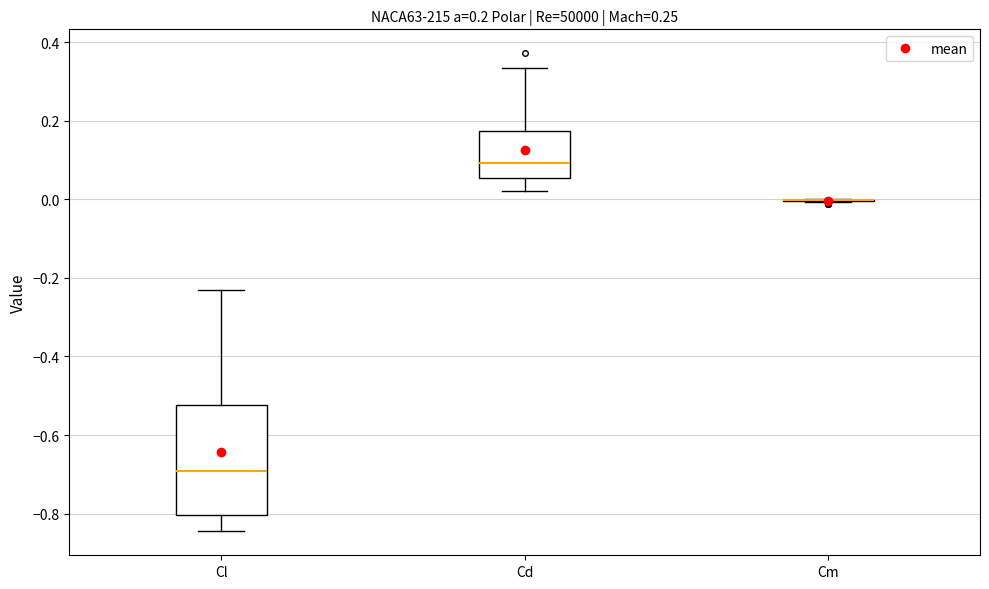

Comparing the boxes themselves (not the whiskers), which one is the tallest?

Cl